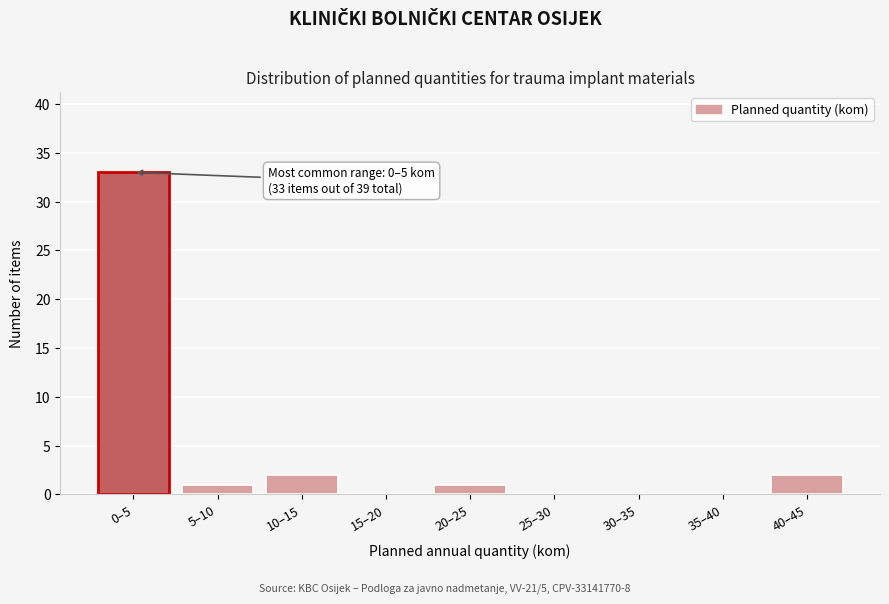

Reading left to right, what are all the values shown in this chart?

0–5=33	5–10=1	10–15=2	15–20=0	20–25=1	25–30=0	30–35=0	35–40=0	40–45=2